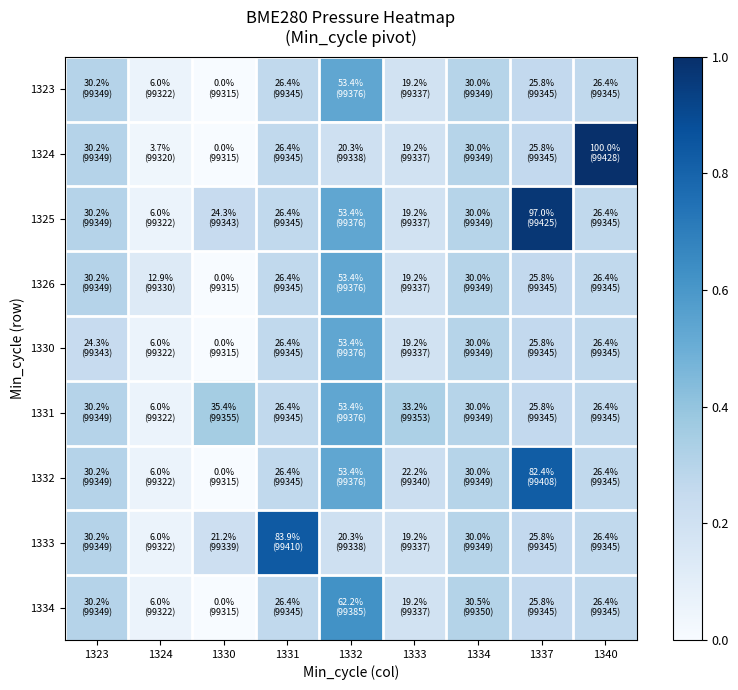

Reading right to left, list all the values displayed in this chart.

1323: 1340=0.3	1337=0.3	1334=0.3	1333=0.2	1332=0.5	1331=0.3	1330=0.0	1324=0.1	1323=0.3
1324: 1340=1.0	1337=0.3	1334=0.3	1333=0.2	1332=0.2	1331=0.3	1330=0.0	1324=0.0	1323=0.3
1325: 1340=0.3	1337=1.0	1334=0.3	1333=0.2	1332=0.5	1331=0.3	1330=0.2	1324=0.1	1323=0.3
1326: 1340=0.3	1337=0.3	1334=0.3	1333=0.2	1332=0.5	1331=0.3	1330=0.0	1324=0.1	1323=0.3
1330: 1340=0.3	1337=0.3	1334=0.3	1333=0.2	1332=0.5	1331=0.3	1330=0.0	1324=0.1	1323=0.2
1331: 1340=0.3	1337=0.3	1334=0.3	1333=0.3	1332=0.5	1331=0.3	1330=0.4	1324=0.1	1323=0.3
1332: 1340=0.3	1337=0.8	1334=0.3	1333=0.2	1332=0.5	1331=0.3	1330=0.0	1324=0.1	1323=0.3
1333: 1340=0.3	1337=0.3	1334=0.3	1333=0.2	1332=0.2	1331=0.8	1330=0.2	1324=0.1	1323=0.3
1334: 1340=0.3	1337=0.3	1334=0.3	1333=0.2	1332=0.6	1331=0.3	1330=0.0	1324=0.1	1323=0.3